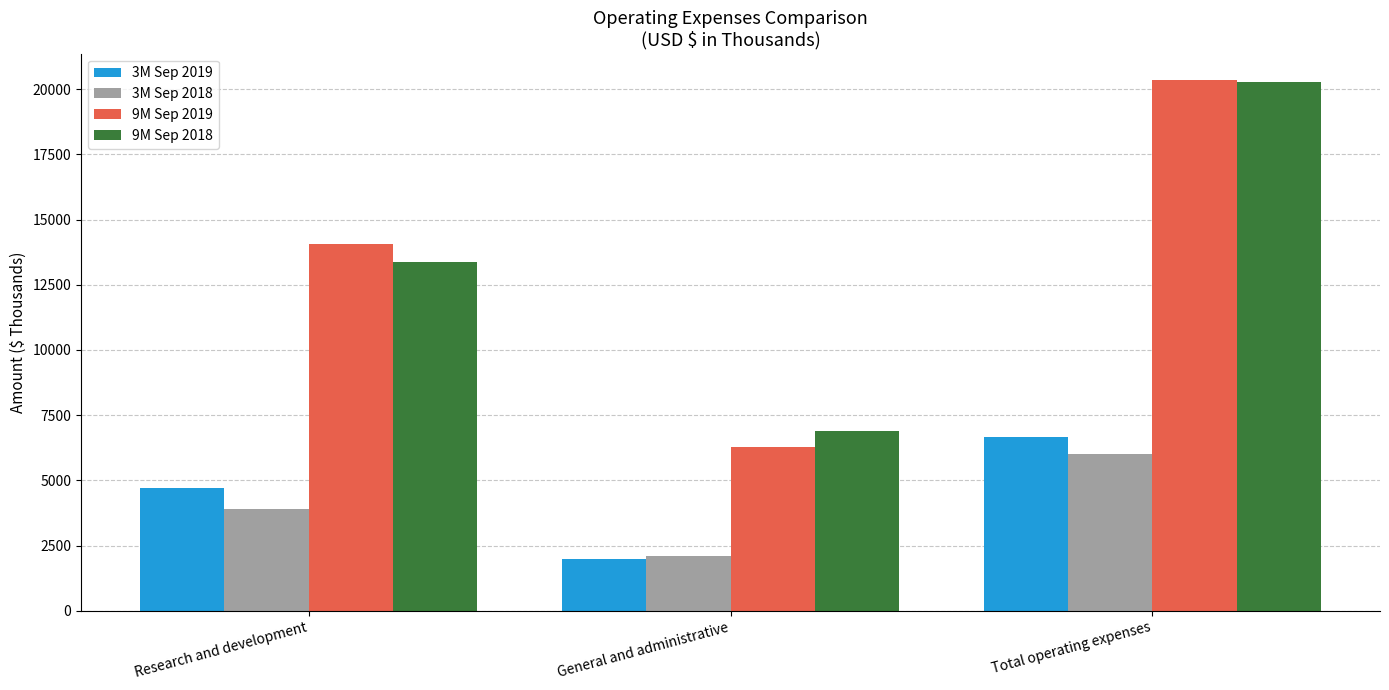

How many bars are there in each group?

4